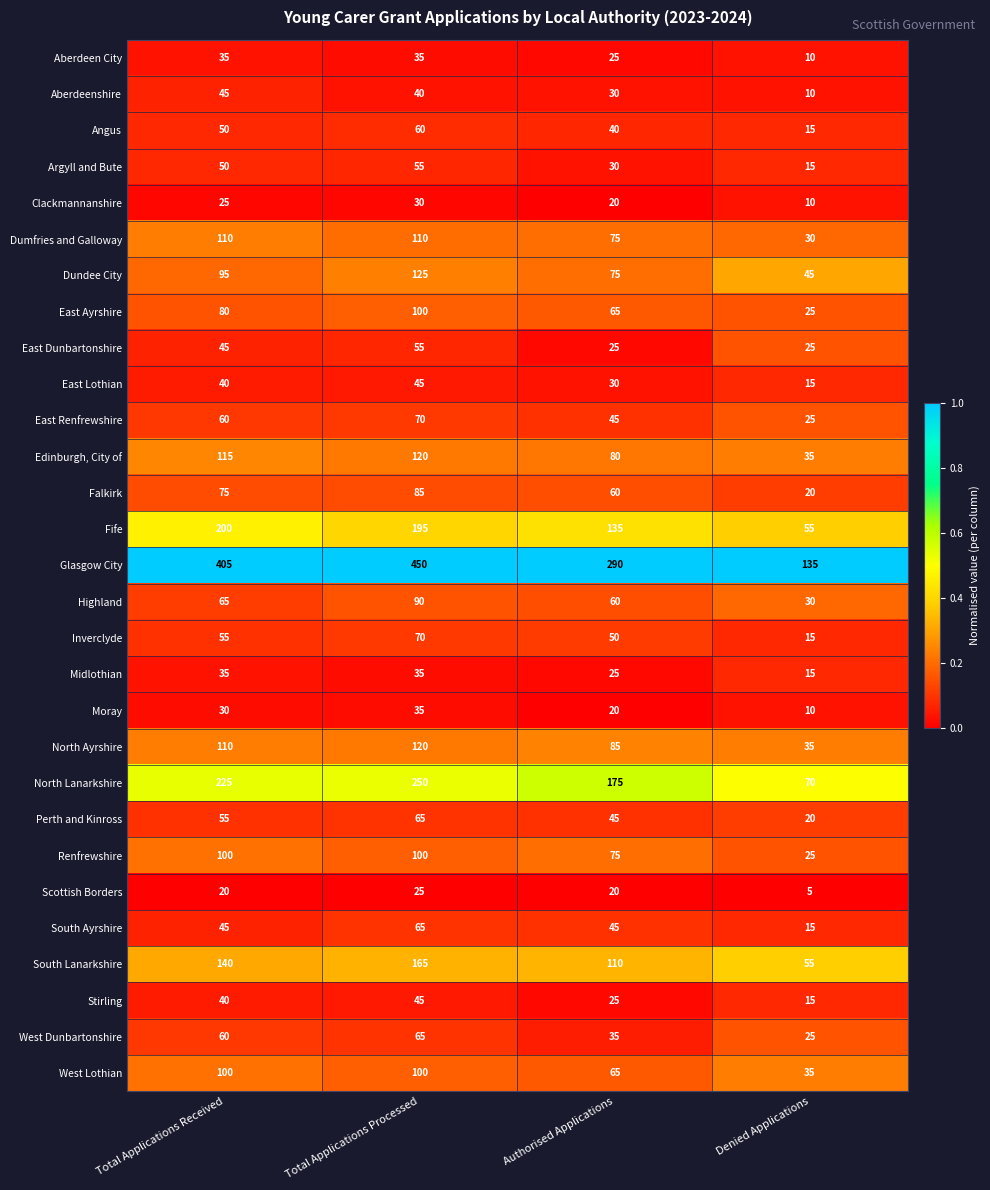

What is the difference between the highest and lowest values at Total Applications Processed?

425